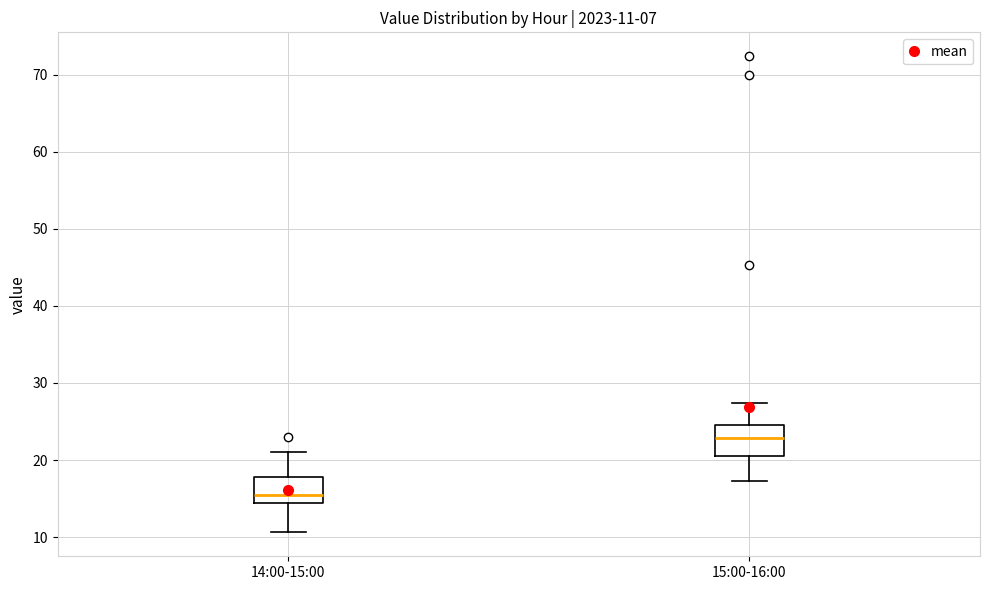

Which box has the lowest median line?

14:00-15:00